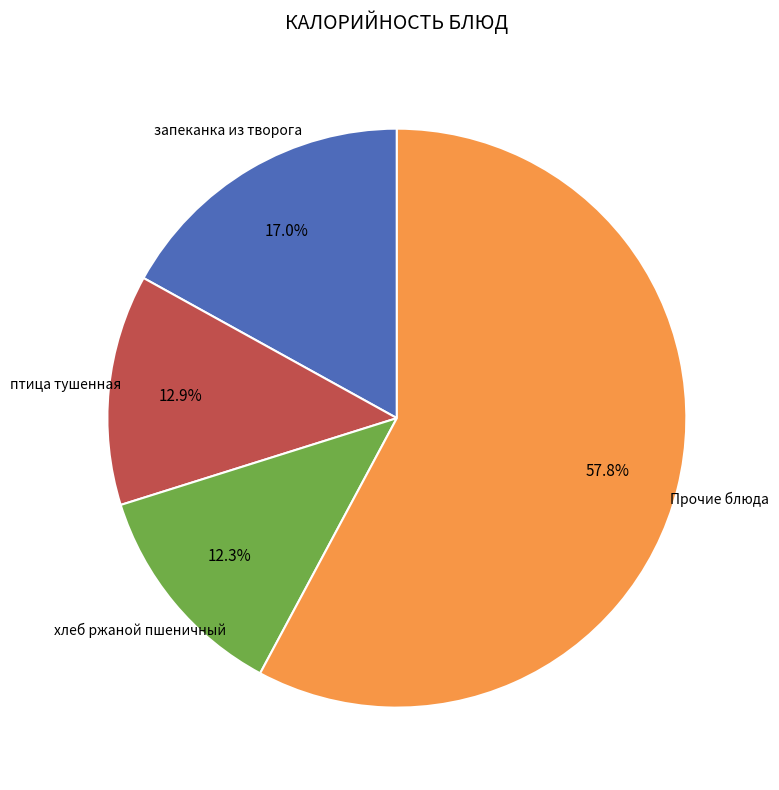

How many segments does this pie chart have?

4